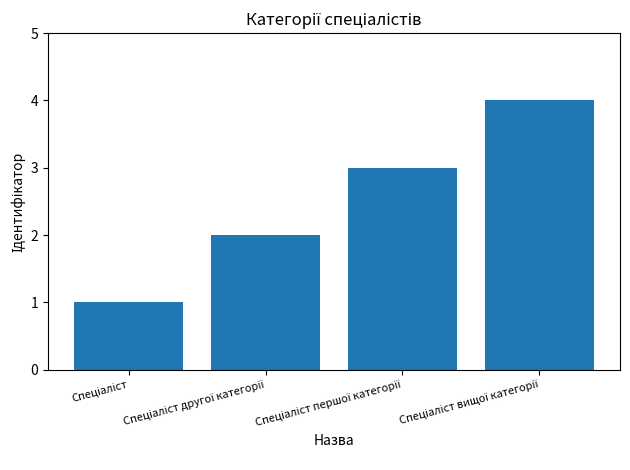

What is the sum of all values?

10